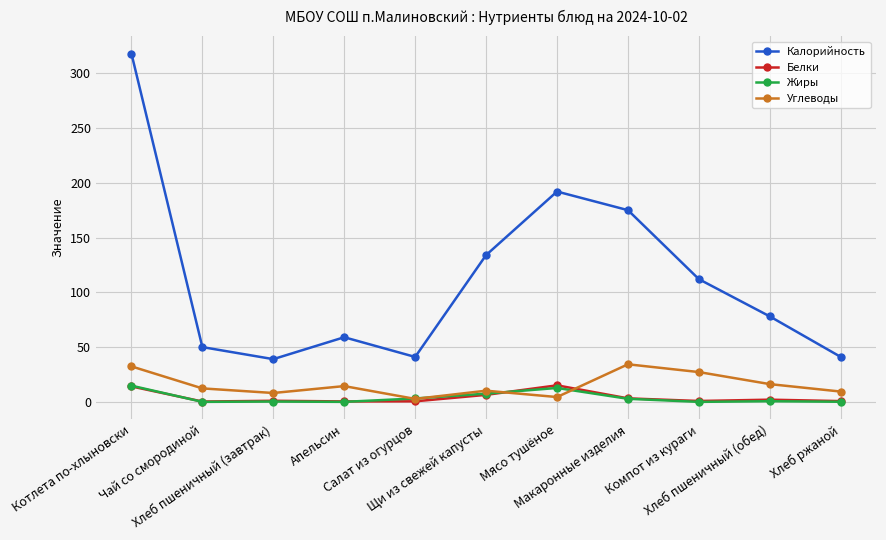

Which series has the largest total across all categories?

Калорийность